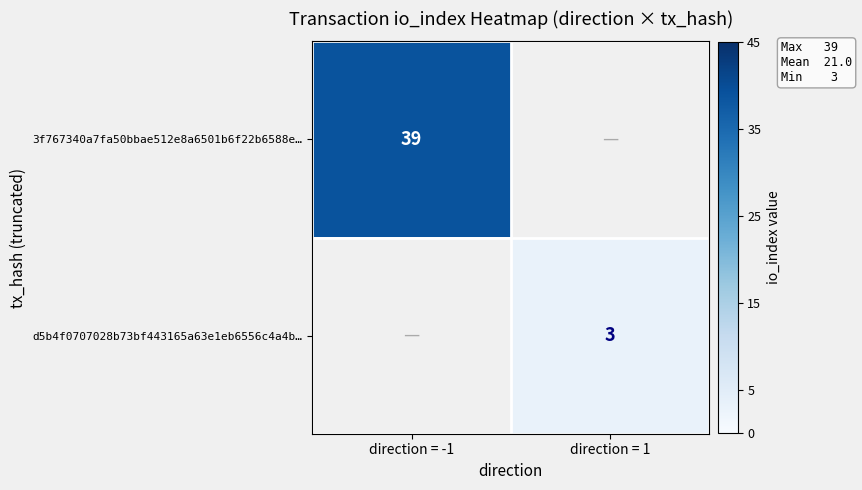

True or false: d5b4f0707028b73bf443165a63e1eb6556c4a4b… has a value of 3 at direction = 1.

True